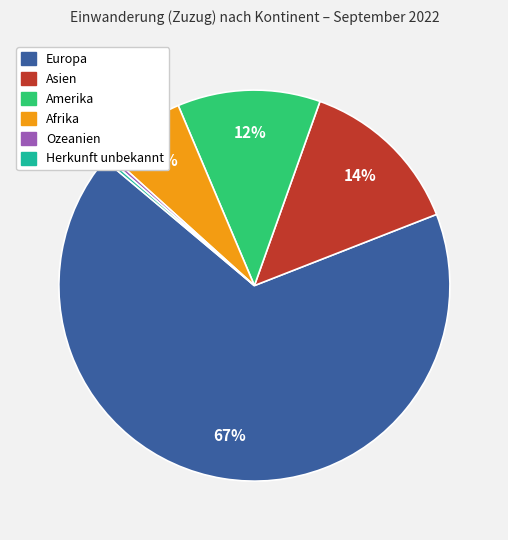

Is the sum of Afrika and Europa greater than half?

Yes